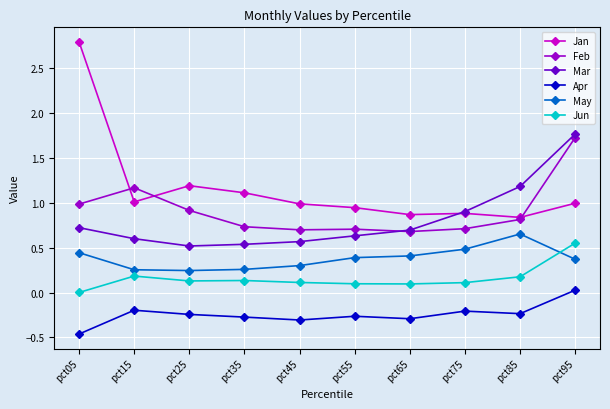

What is the approximate value of Mar at pct15?

0.6